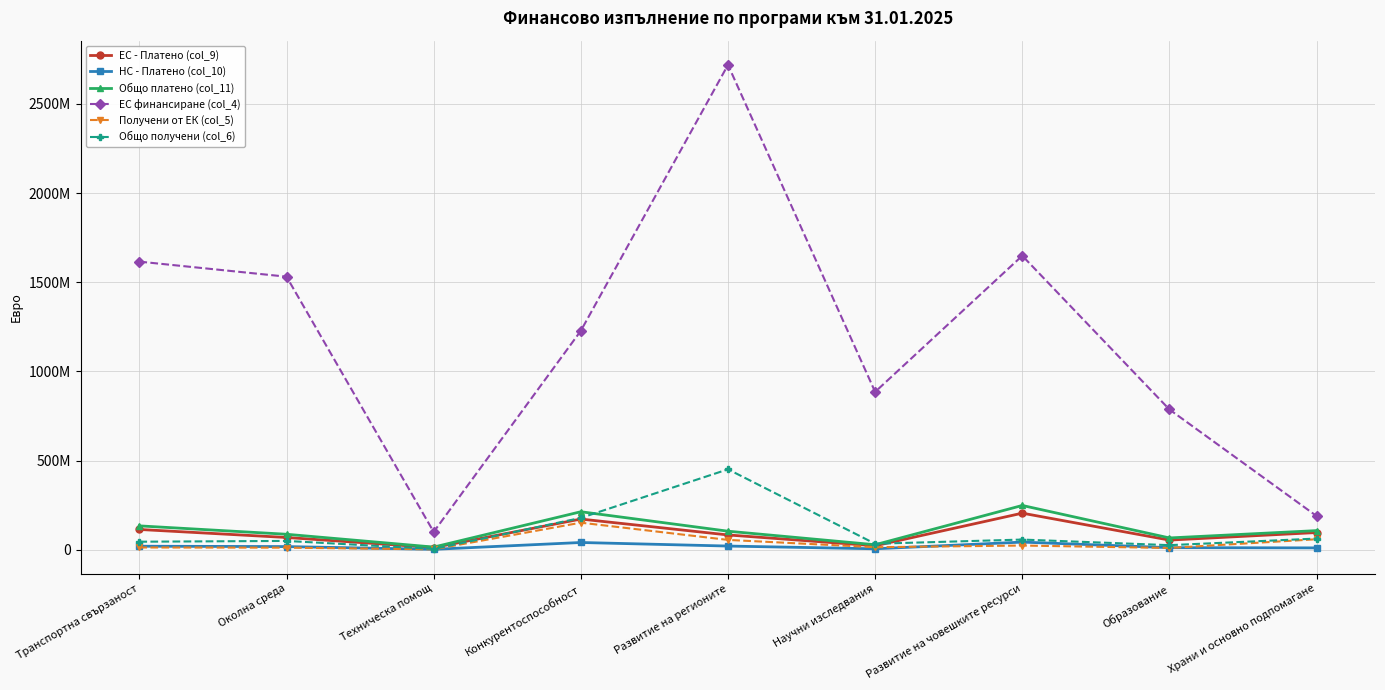

True or false: ЕС финансиране (col_4) has more than 0 interior local peaks.

True